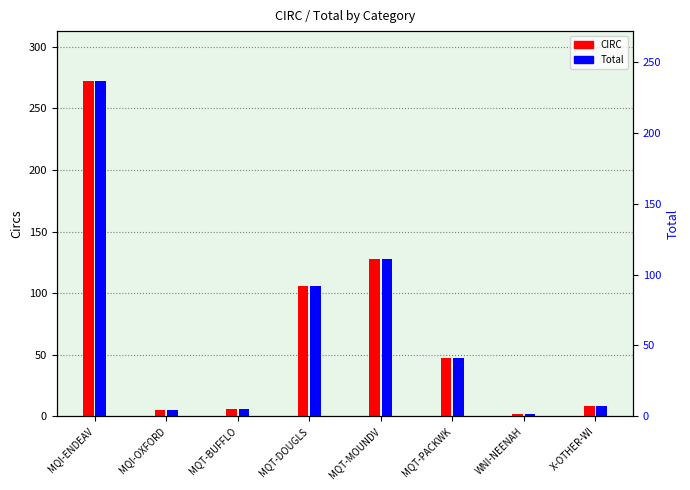

What is the sum of all Total values?

574